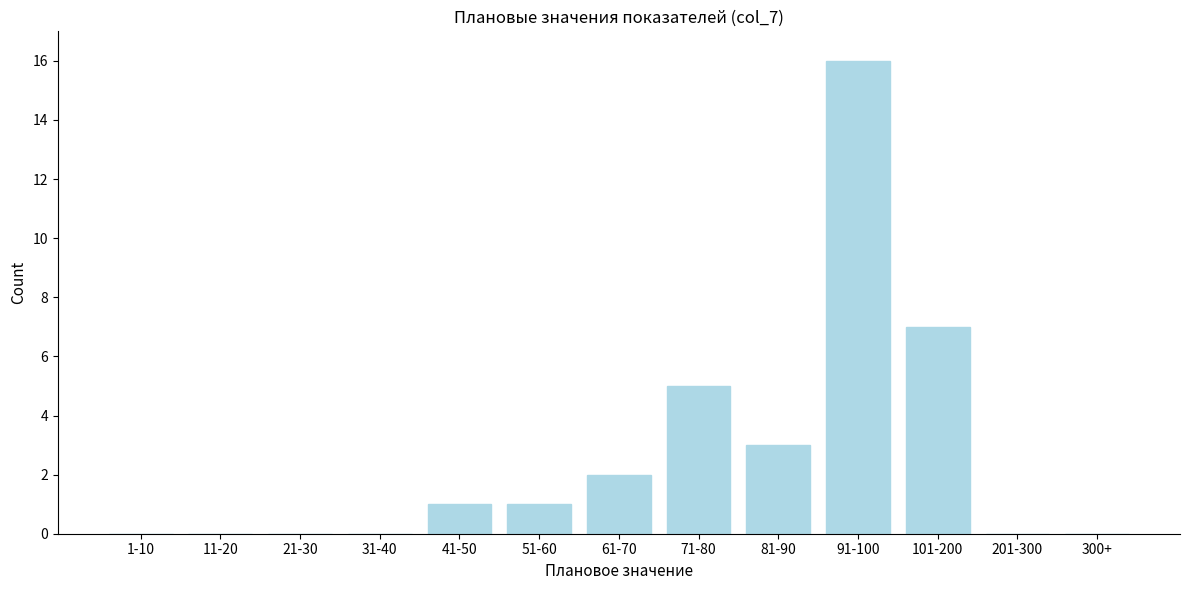

Reading right to left, transcribe all the data shown in this chart.

300+=0	201-300=0	101-200=7	91-100=16	81-90=3	71-80=5	61-70=2	51-60=1	41-50=1	31-40=0	21-30=0	11-20=0	1-10=0